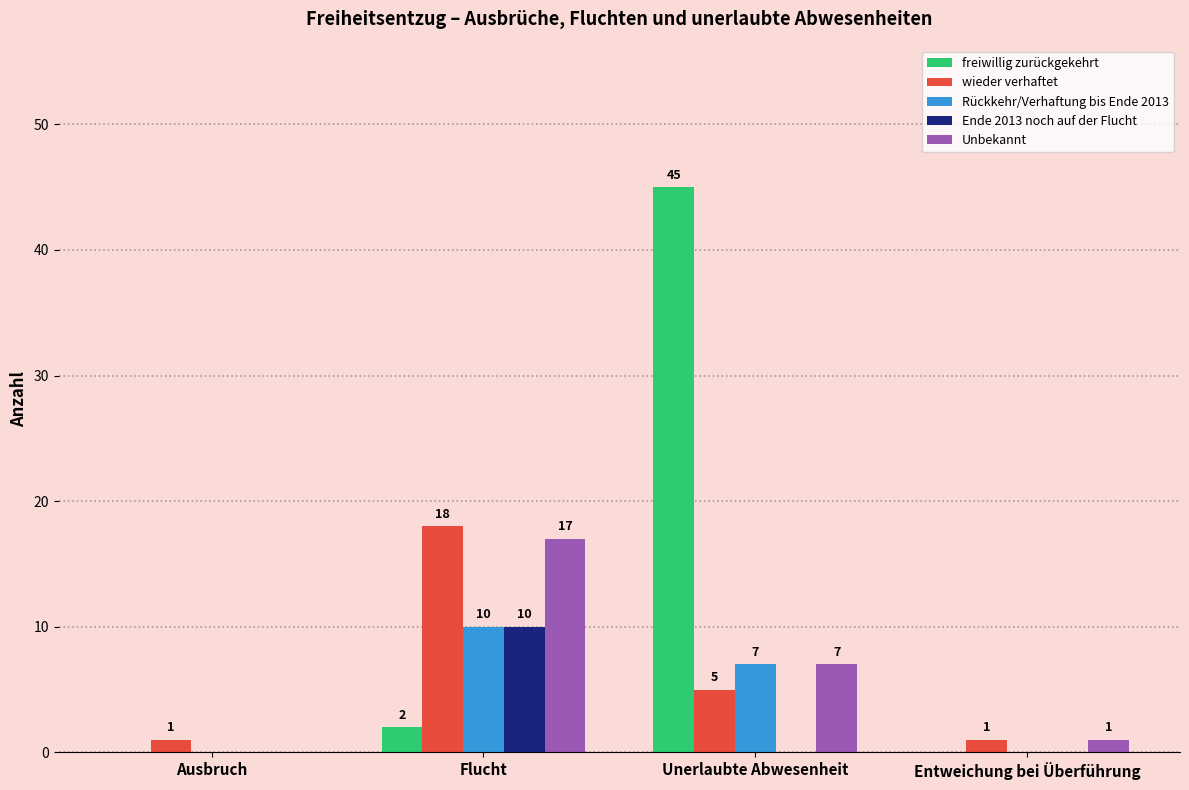

Between Flucht and Unerlaubte Abwesenheit, which series saw the biggest shift?

freiwillig zurückgekehrt